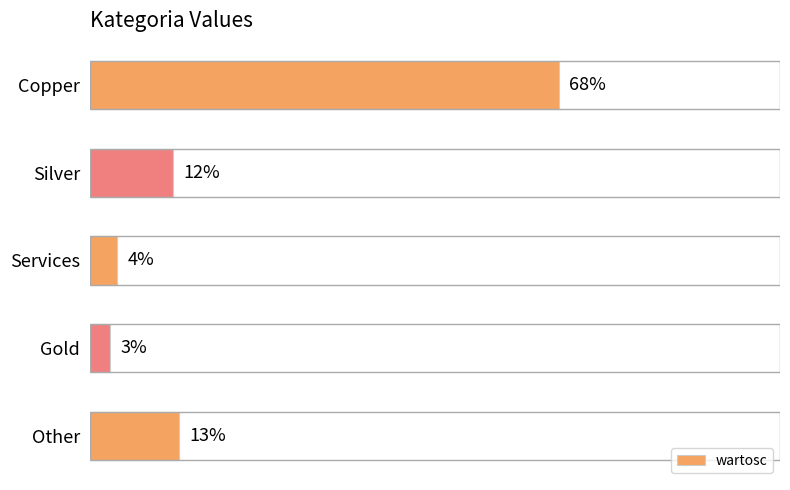

Does the chart contain any negative values?

No